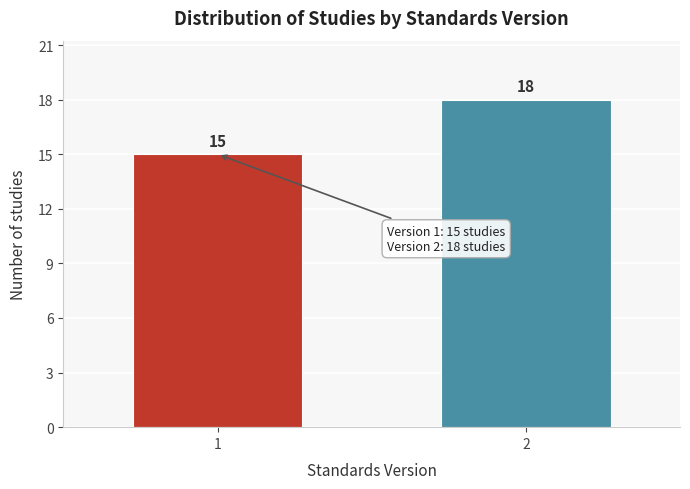

Reading right to left, what are all the values shown in this chart?

18	15